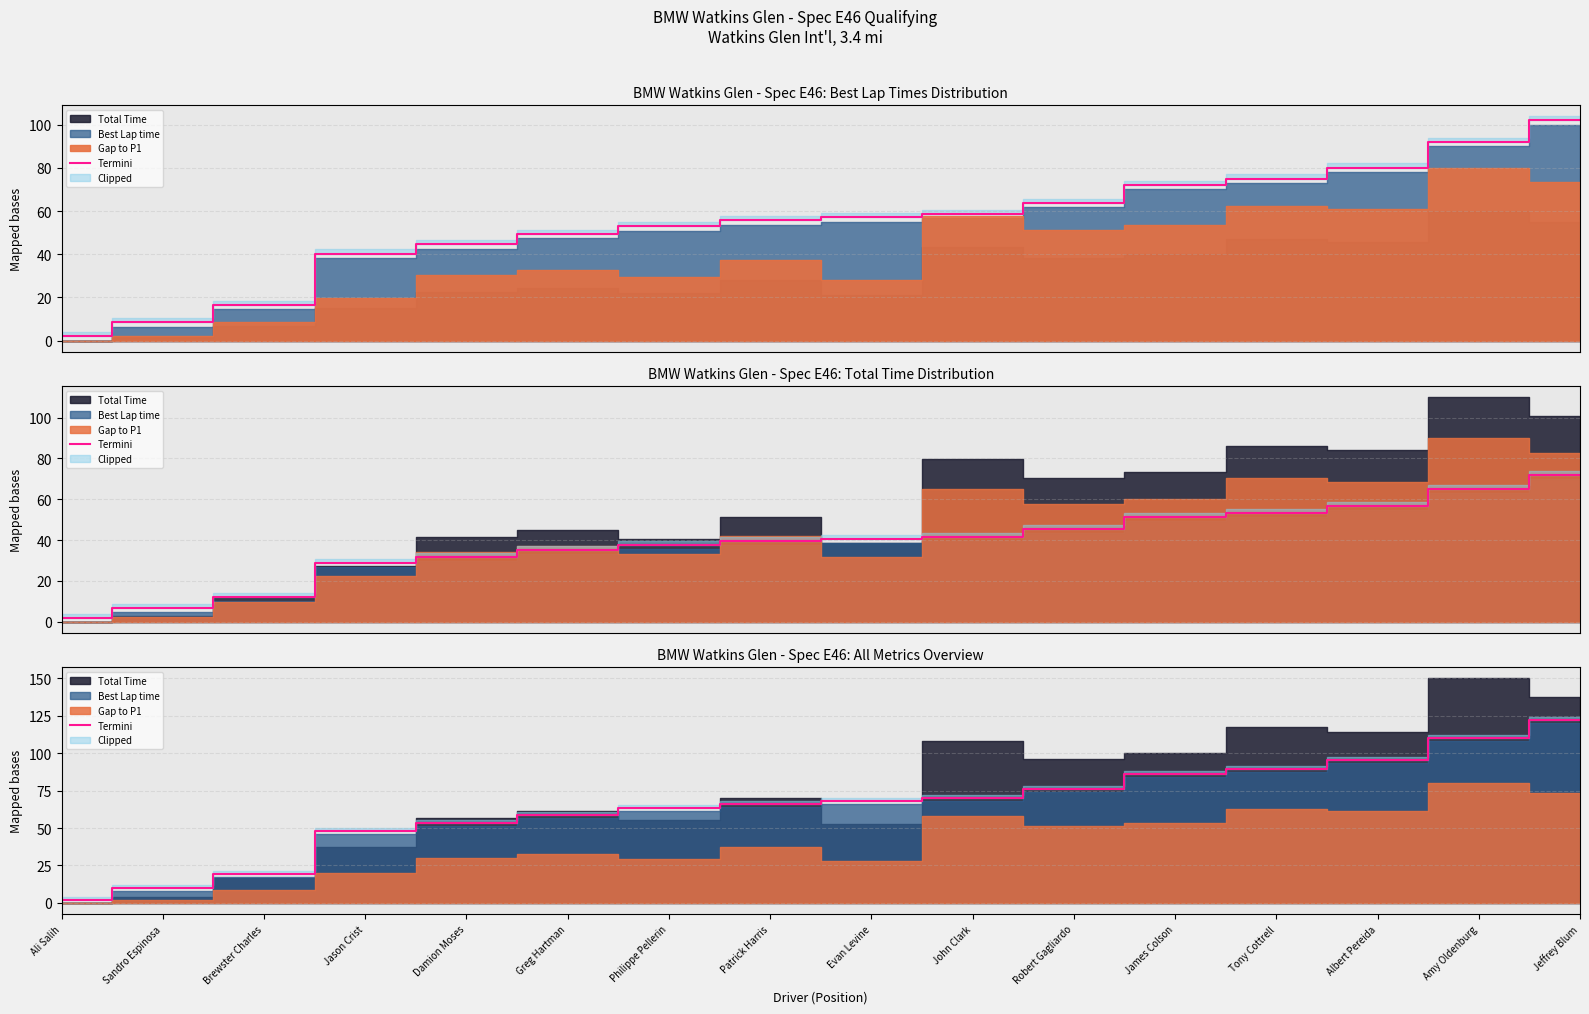

What is the average value?

64.9